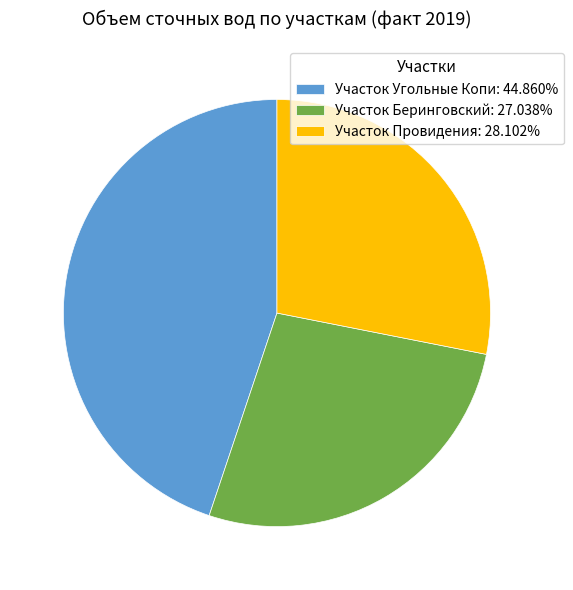

Do Участок Угольные Копи and Участок Провидения together represent more than half of the pie?

Yes